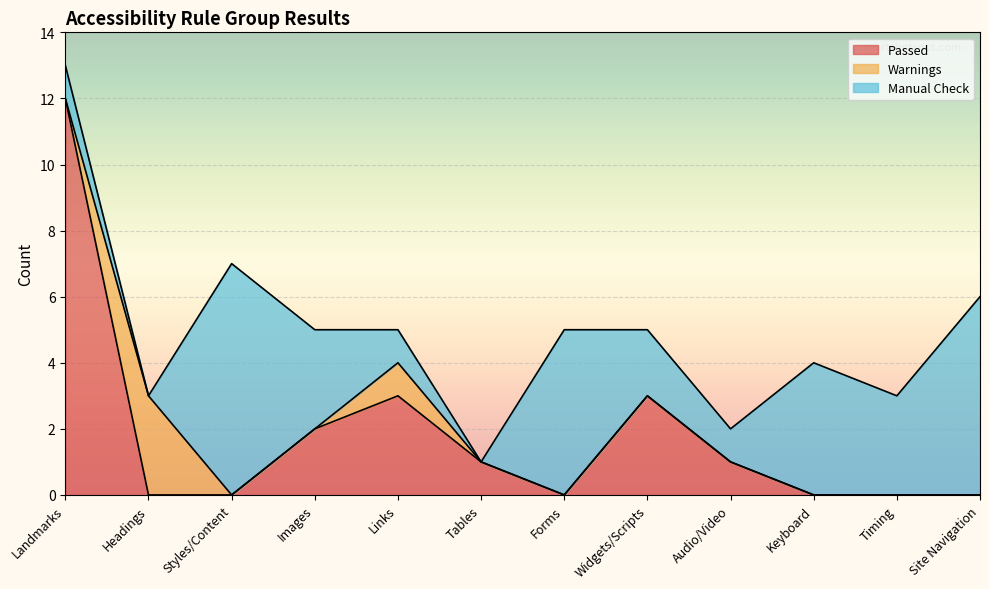

Reading right to left, list all the values displayed in this chart.

Passed: Site Navigation=0	Timing=0	Keyboard=0	Audio/Video=1	Widgets/Scripts=3	Forms=0	Tables=1	Links=3	Images=2	Styles/Content=0	Headings=0	Landmarks=12
Warnings: Site Navigation=0	Timing=0	Keyboard=0	Audio/Video=0	Widgets/Scripts=0	Forms=0	Tables=0	Links=1	Images=0	Styles/Content=0	Headings=3	Landmarks=0
Manual Check: Site Navigation=6	Timing=3	Keyboard=4	Audio/Video=1	Widgets/Scripts=2	Forms=5	Tables=0	Links=1	Images=3	Styles/Content=7	Headings=0	Landmarks=1